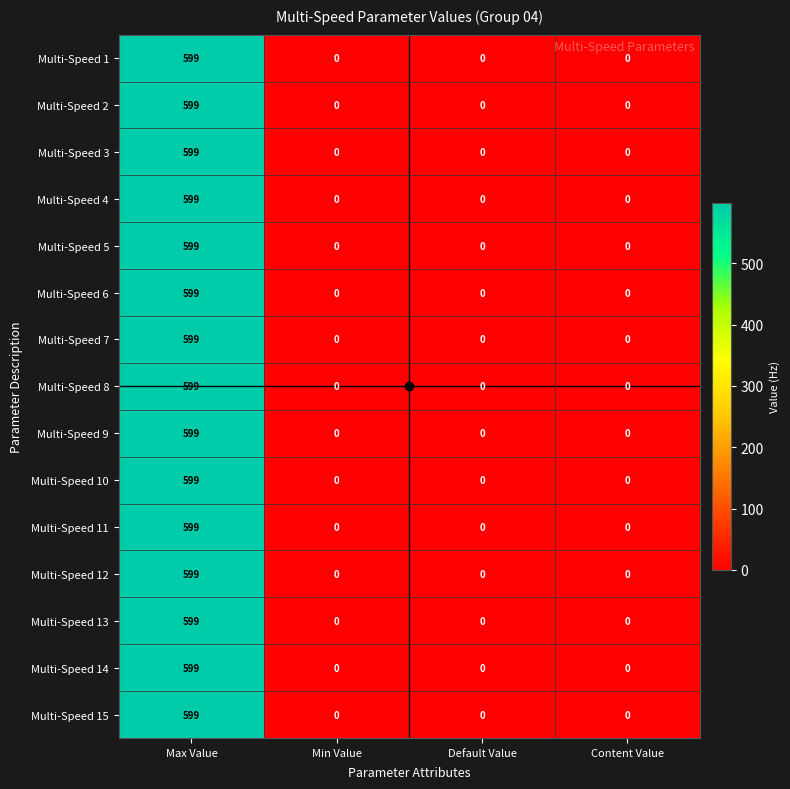

At which category is the sum across all series the highest?

Max Value